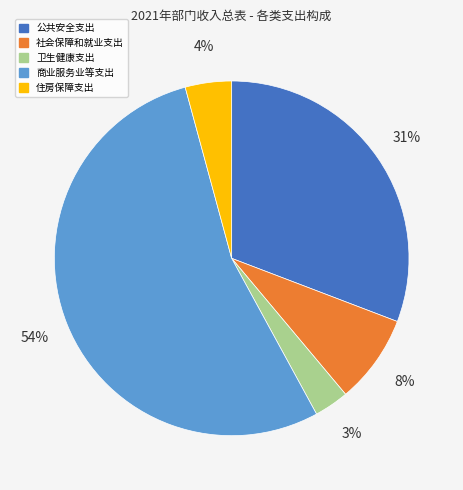

Is there any slice that represents more than half of the pie?

Yes